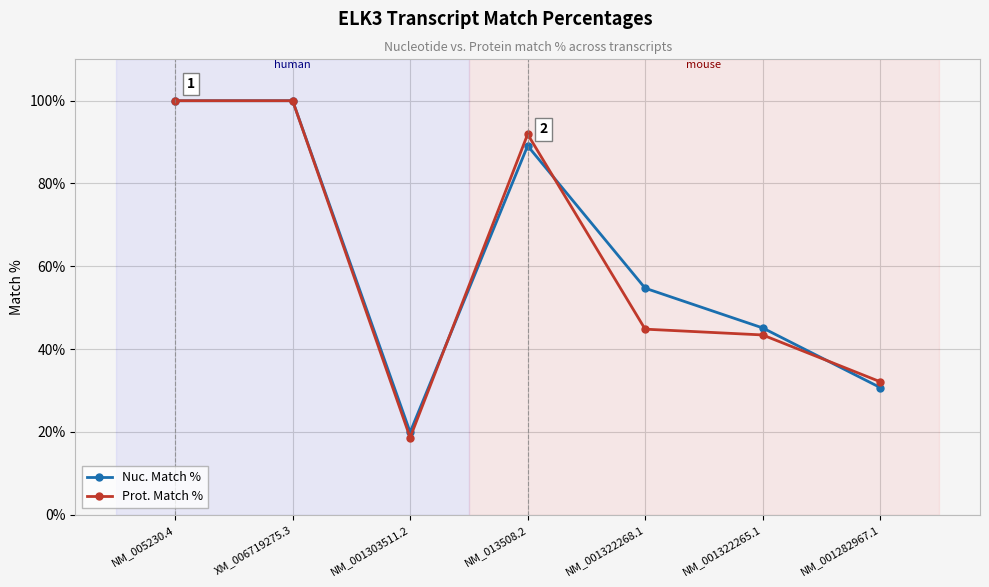

What is the highest value of the Prot. Match % series?

100.0